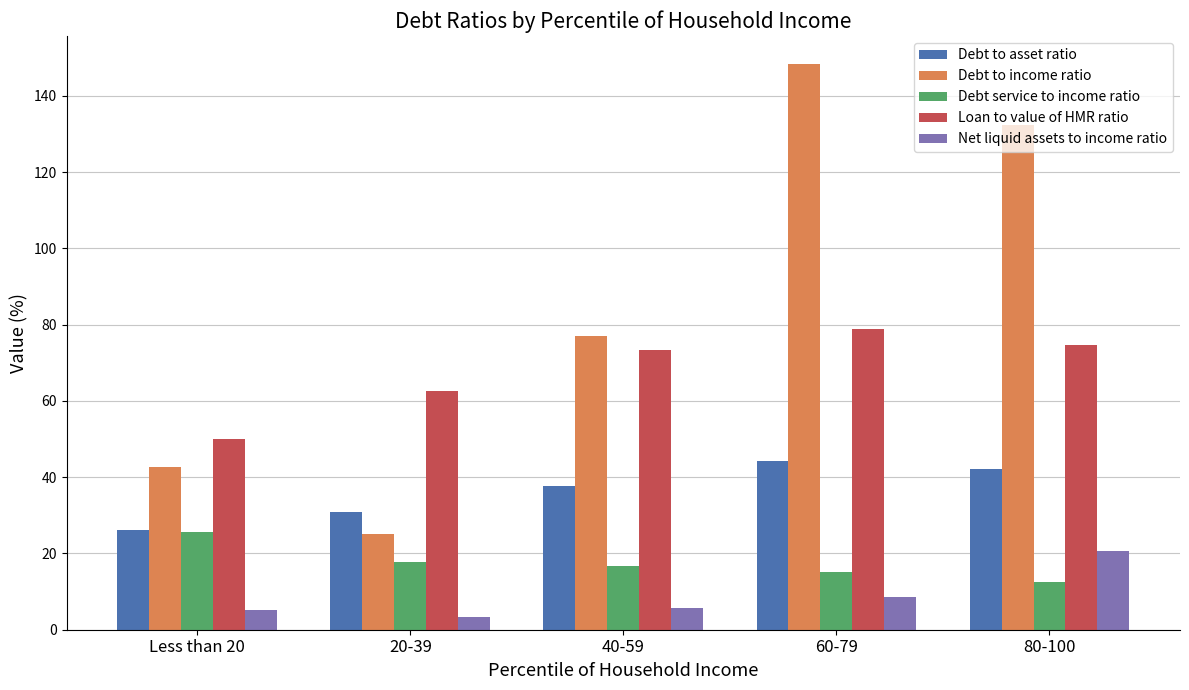

Is it true that Debt service to income ratio equals 17.7 at 20-39?

True